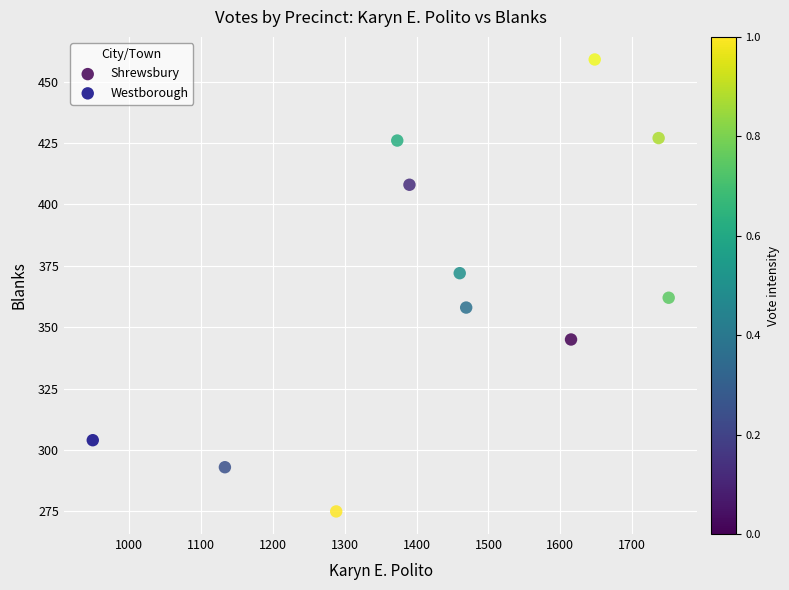

What are all the series names shown in the legend?

Shrewsbury, Westborough